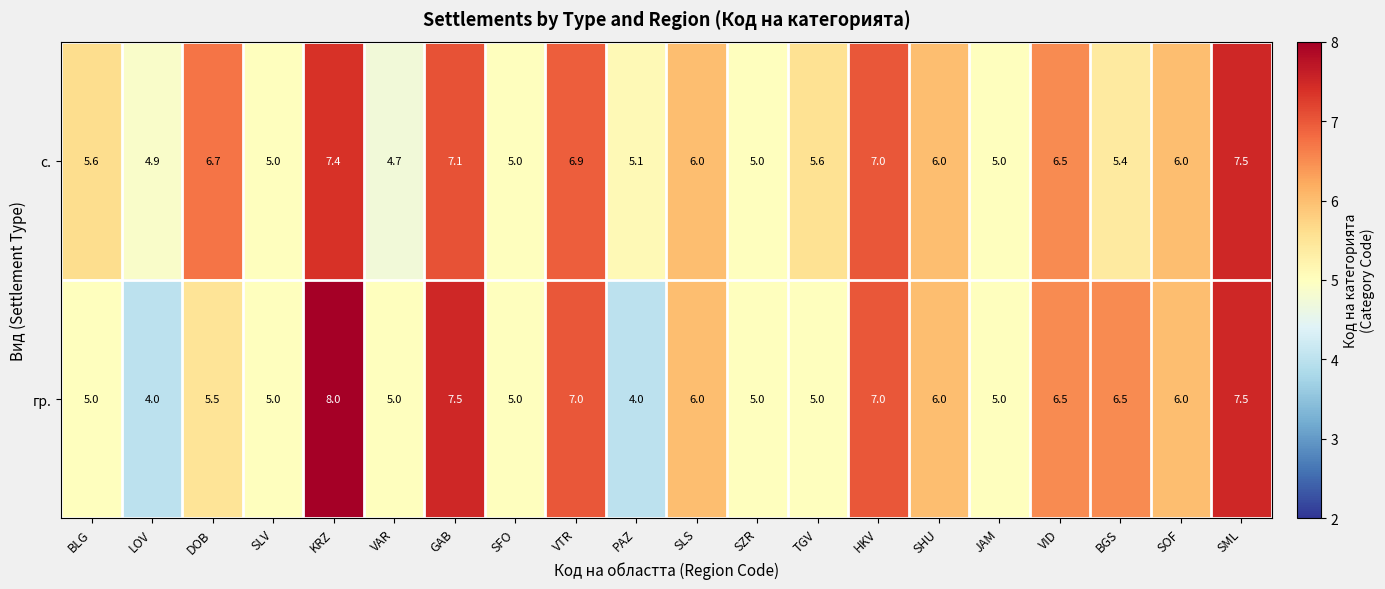

True or false: с. has a value of 6.7 at DOB.

True